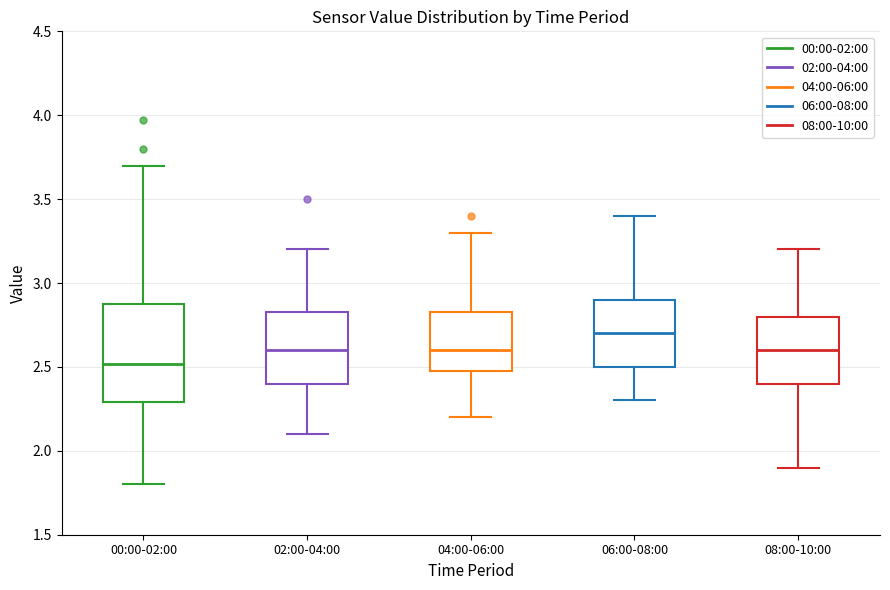

Which box is the tallest, from its lower edge to its upper edge?

00:00-02:00